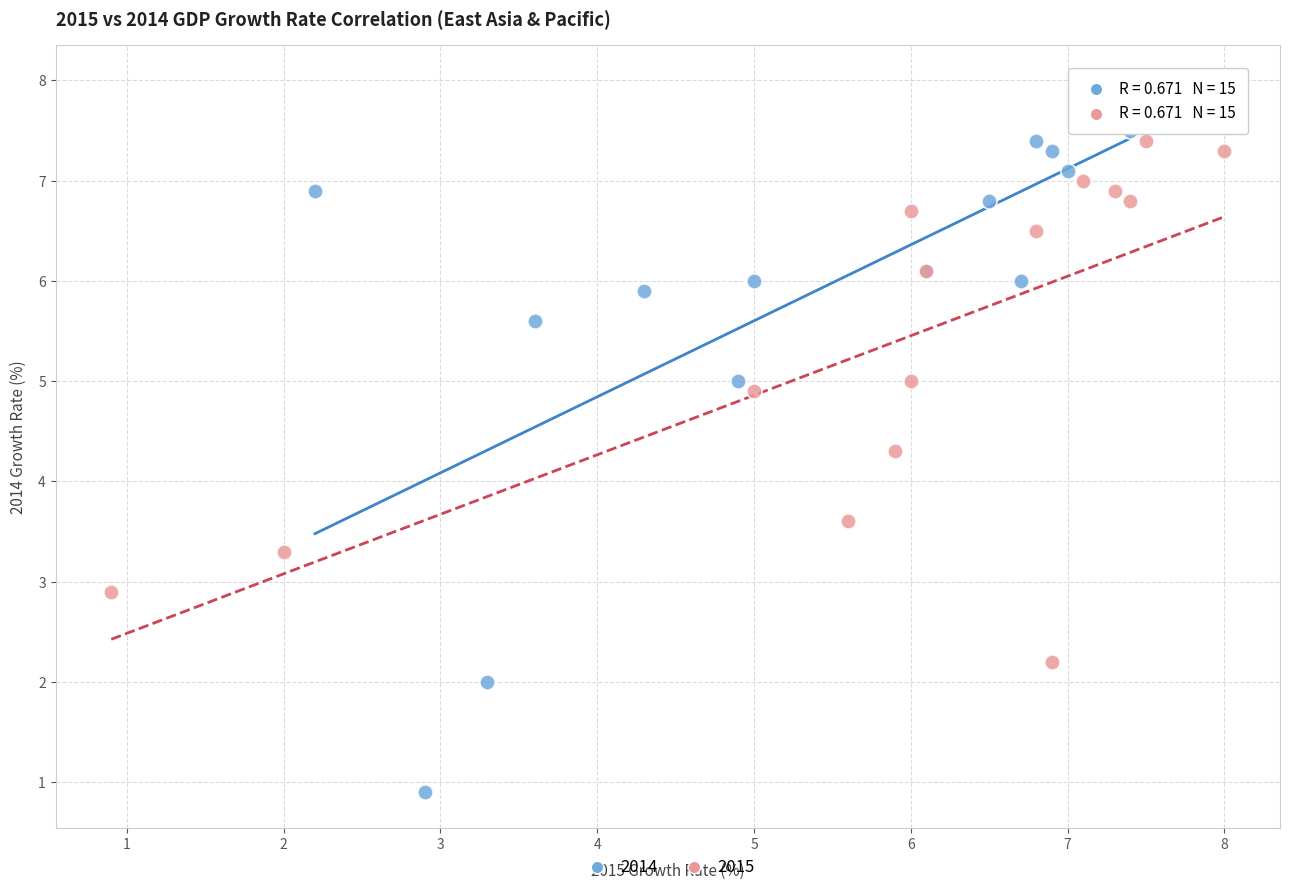

Which series reaches the minimum Y coordinate?

2014